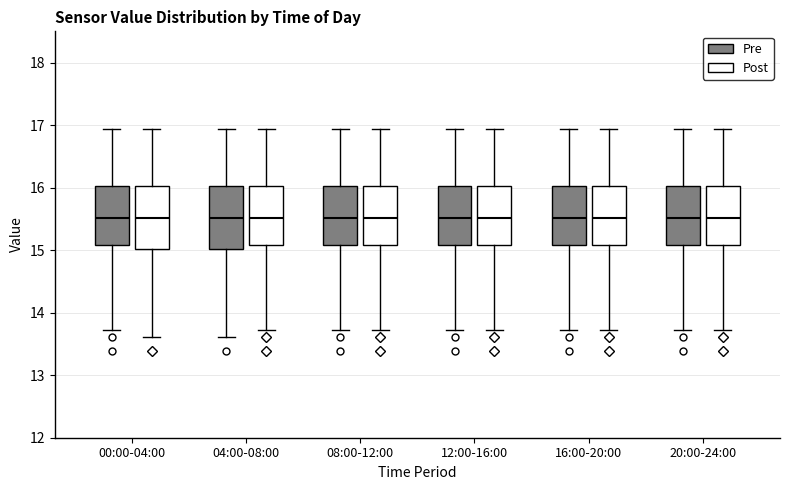

Where is the upper edge of the box for 12:00-16:00 (Pre) on the y-axis? The values are not printed on the chart, so give them approximately, as read against the axis.

16.0